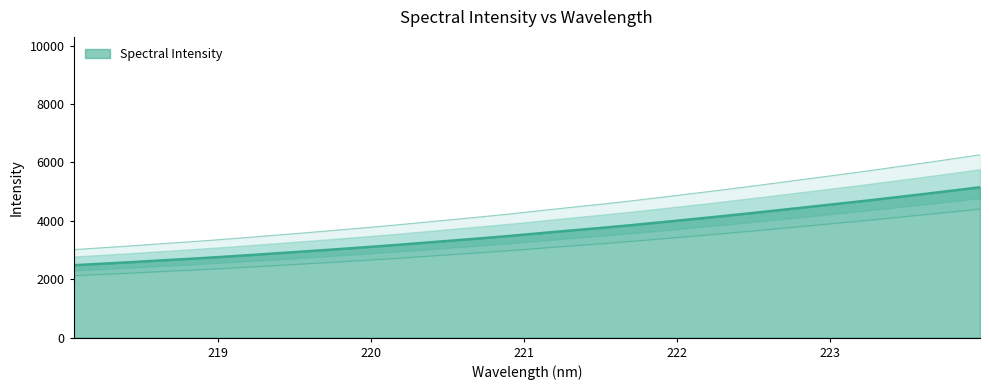

Approximately how many times larger is the value at 222.8355 compared to 222.6447?

1.0